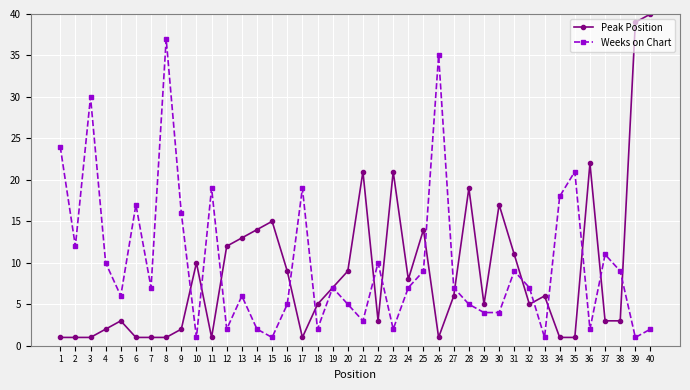

Does the chart display data point markers on the line(s)?

Yes